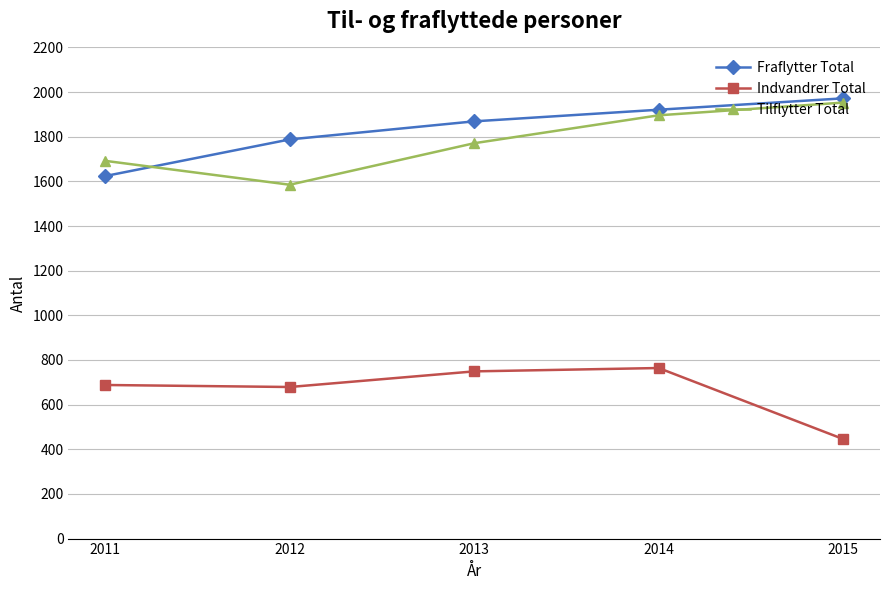

Does the chart have visible grid lines?

Yes